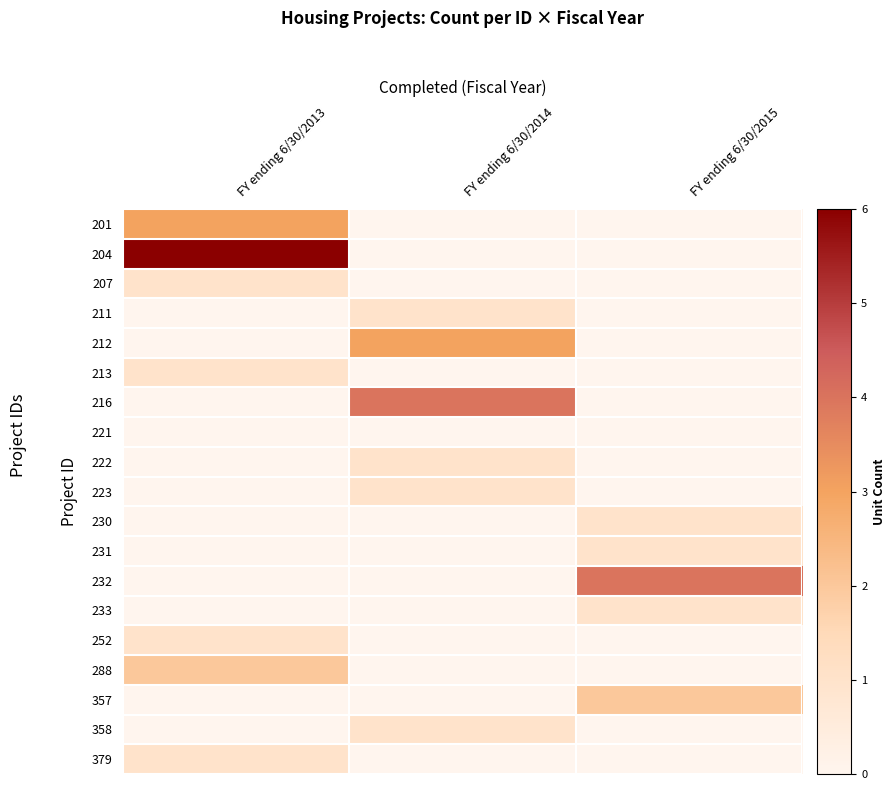

Which series has the largest total across all categories?

204